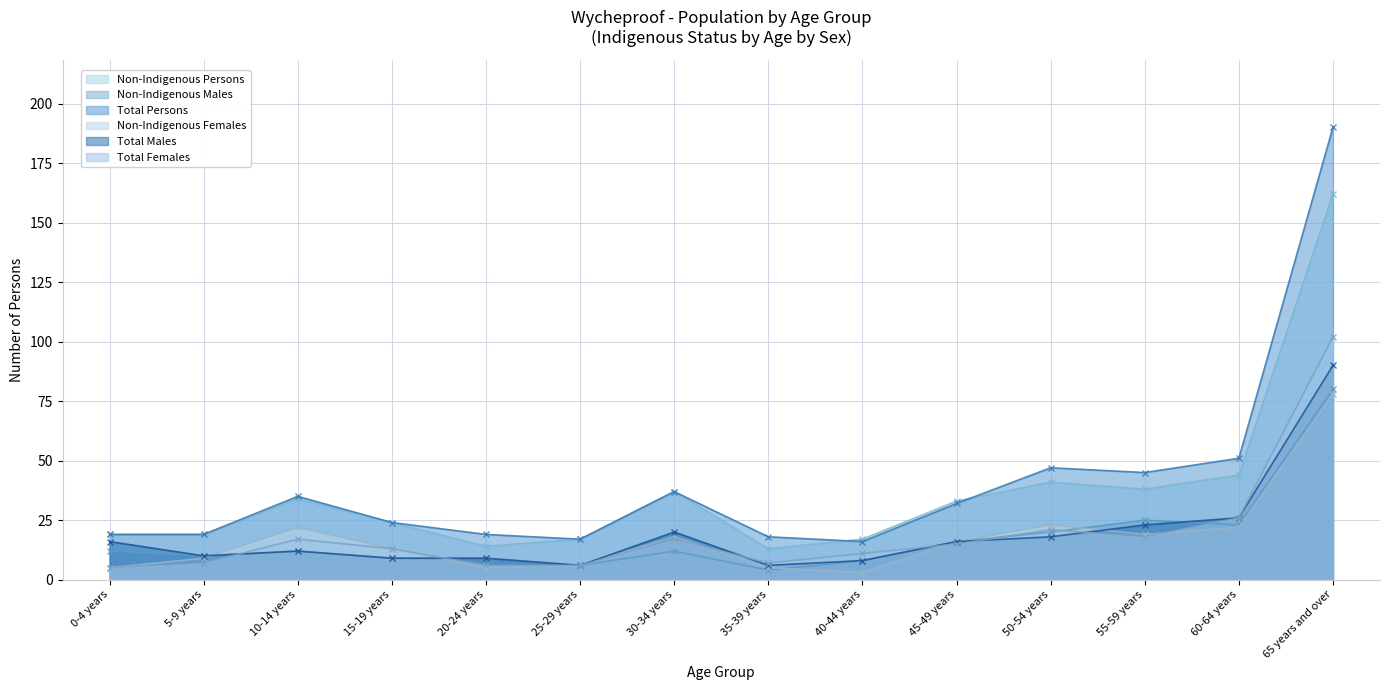

True or false: Non-Indigenous Persons and Non-Indigenous Males cross at least once.

False